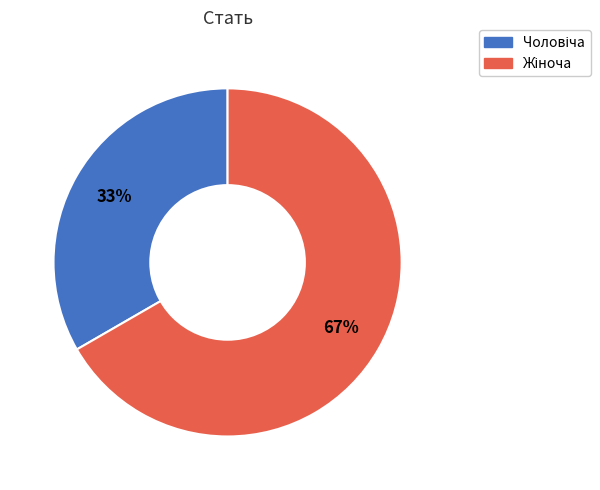

To the nearest percent, what is the average slice percentage?

50%